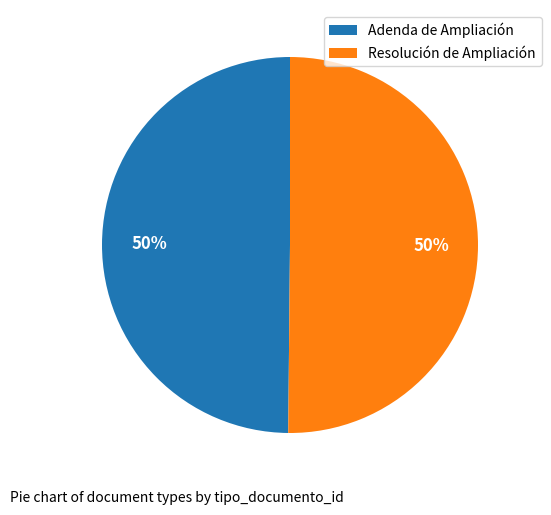

Is it true that Adenda de Ampliación is 57% of the pie?

False